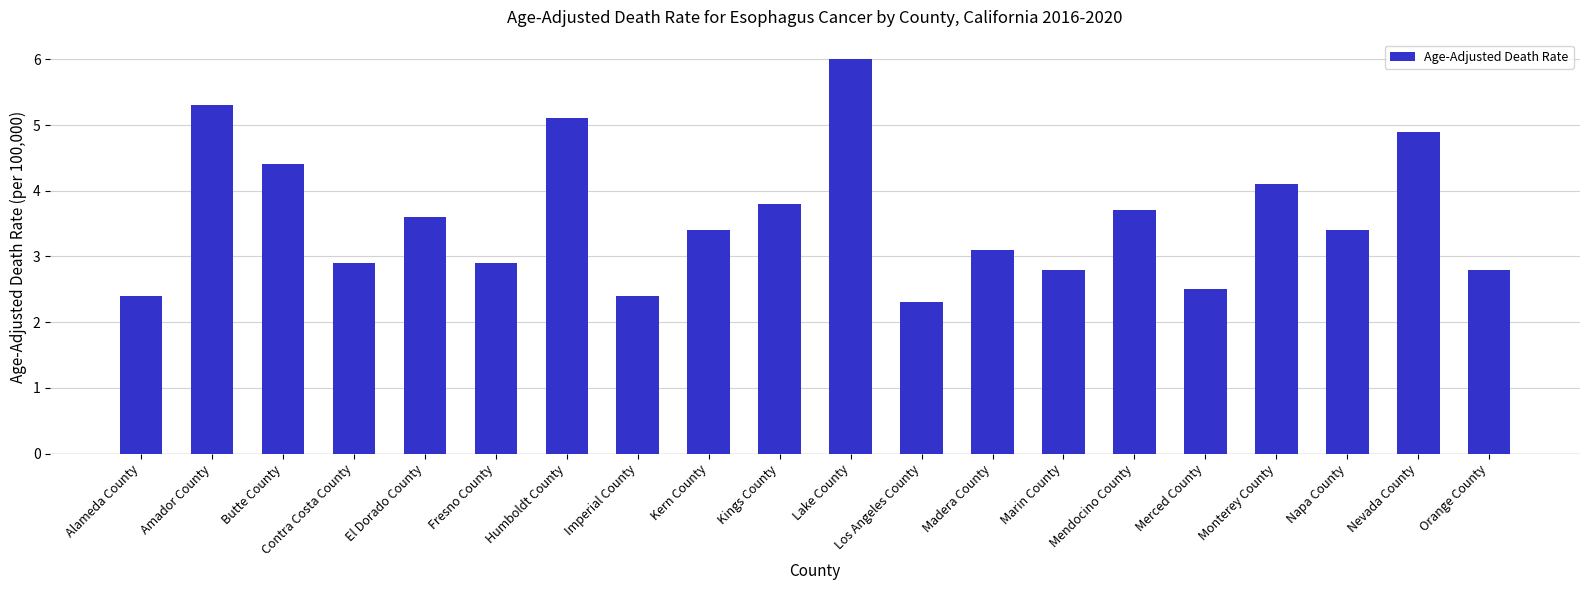

How many data points are less than 3?

8